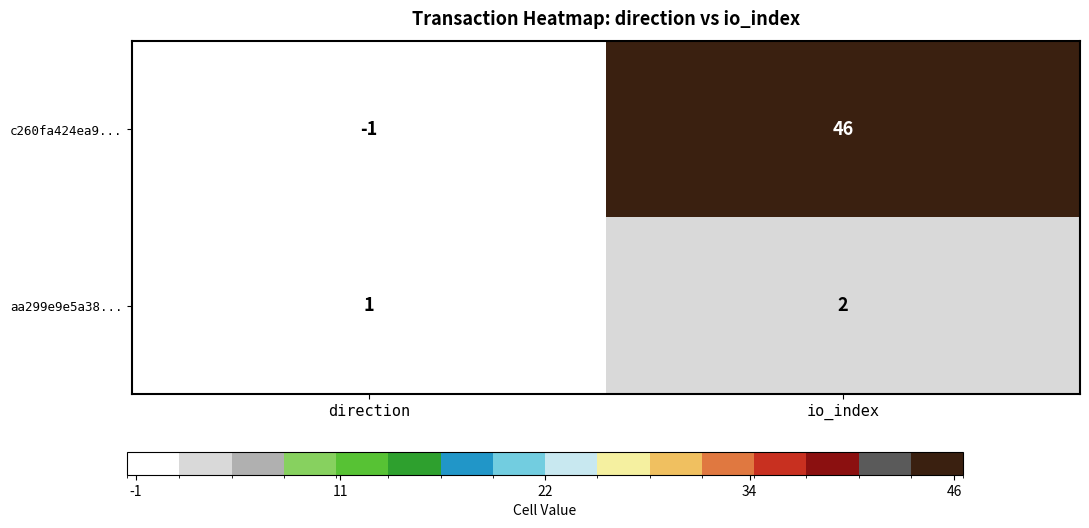

How many data points does each series have?

2